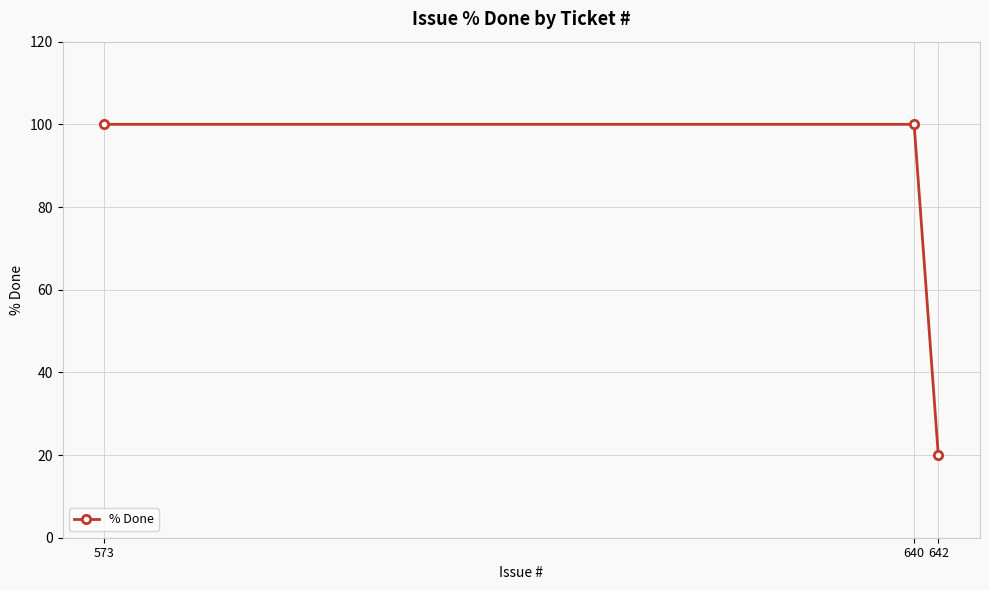

Reading left to right, transcribe all the data shown in this chart.

573=100	640=100	642=20